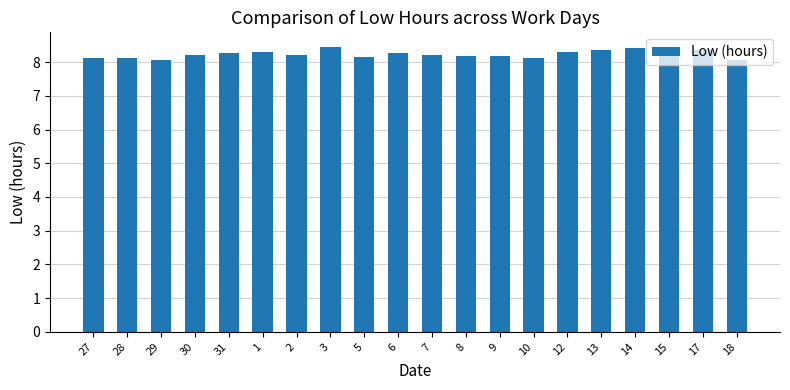

The chart shows a value of 8.3 at 13. True or false?

True